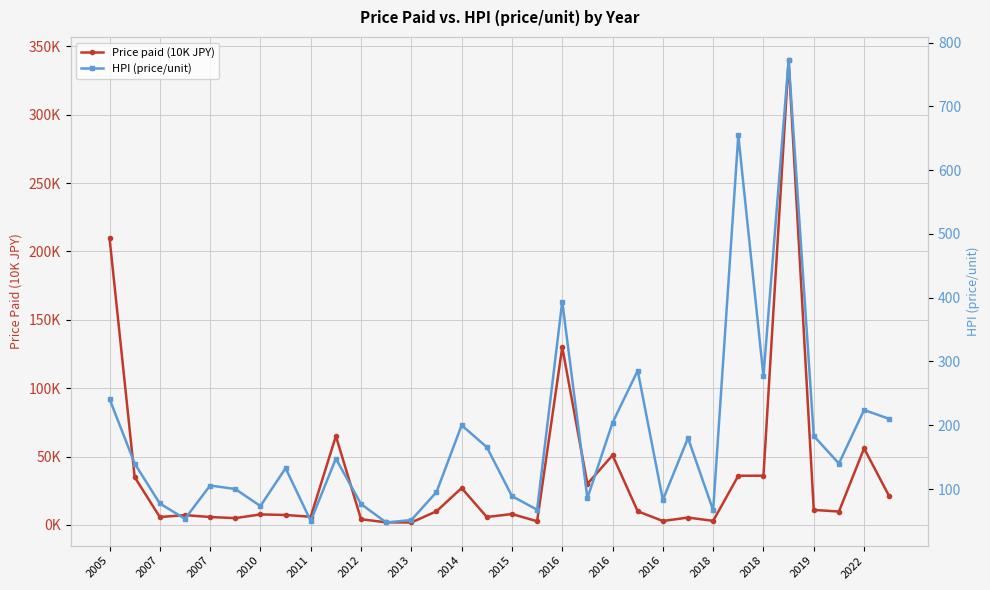

Which series has the widest spread of values?

HPI (price/unit)